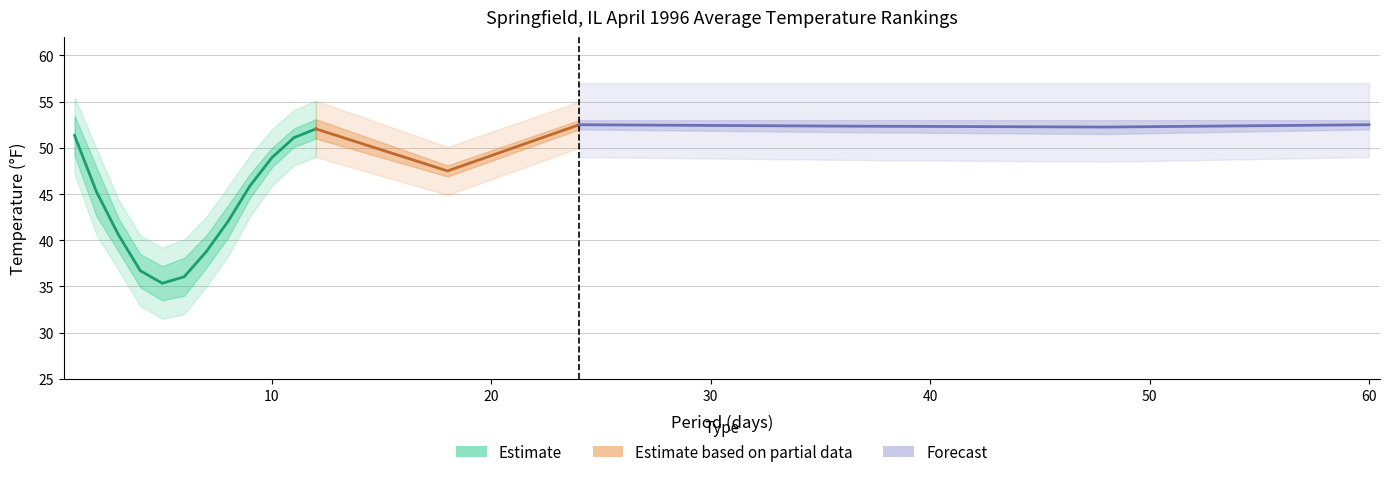

What is the sum of all Mean values?

804.4